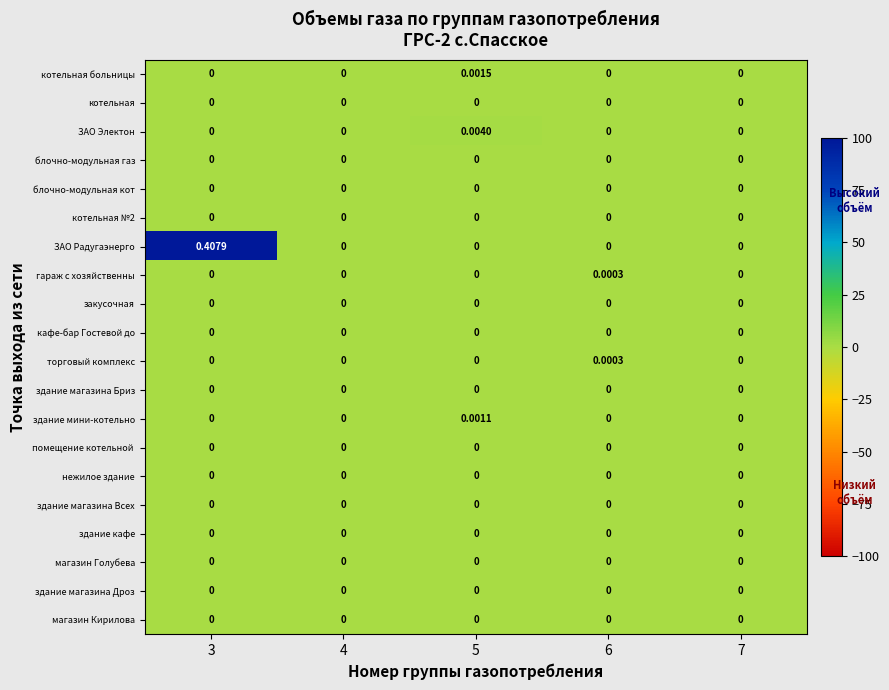

Which series has the largest total across all categories?

ЗАО Радугаэнерго